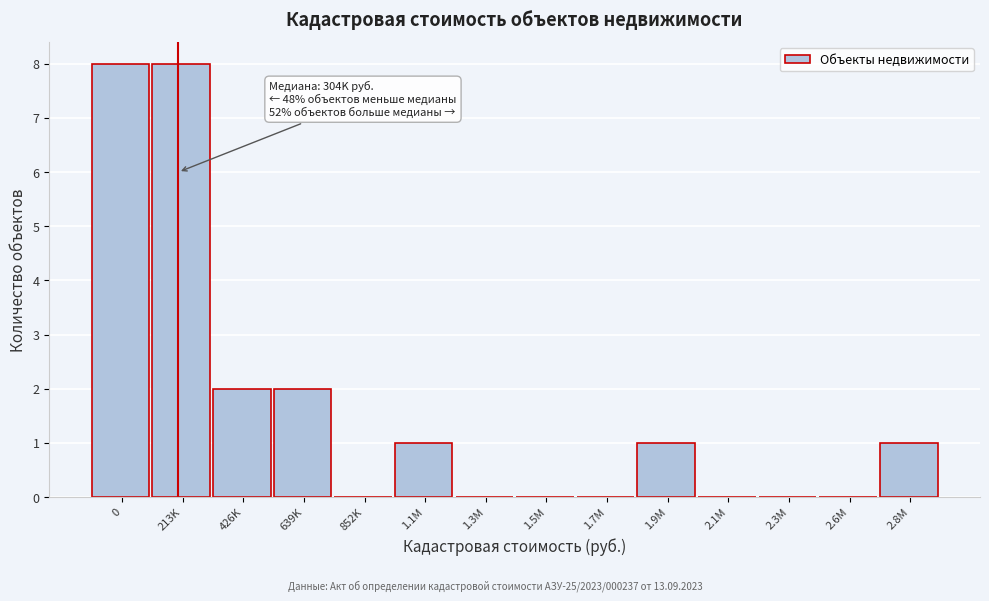

Reading left to right, transcribe all the data shown in this chart.

0=8	213K=8	426K=2	639K=2	852K=0	1.1M=1	1.3M=0	1.5M=0	1.7M=0	1.9M=1	2.1M=0	2.3M=0	2.6M=0	2.8M=1